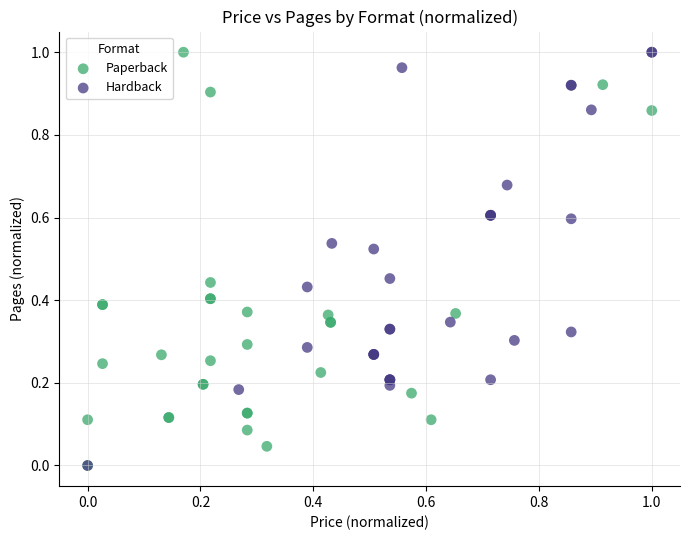

What are all the series names shown in the legend?

Paperback, Hardback